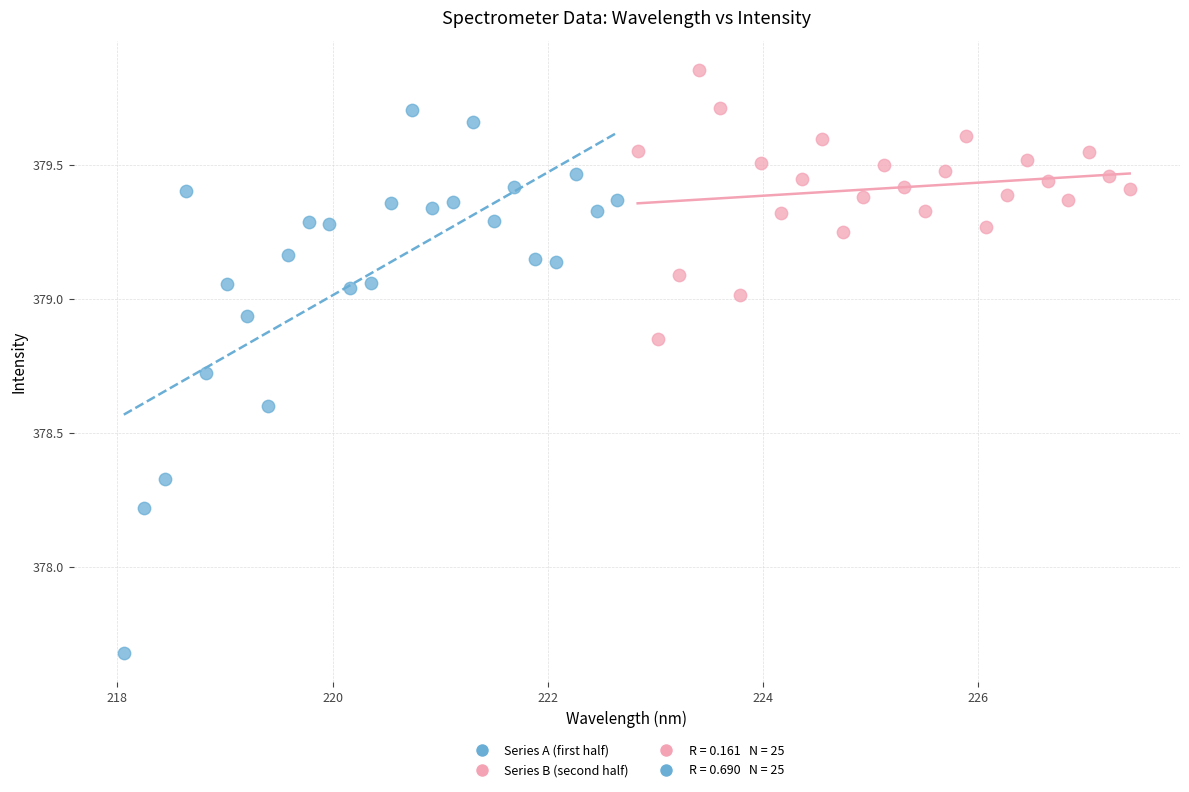

Which series reaches the maximum Y coordinate?

Series B (second half)